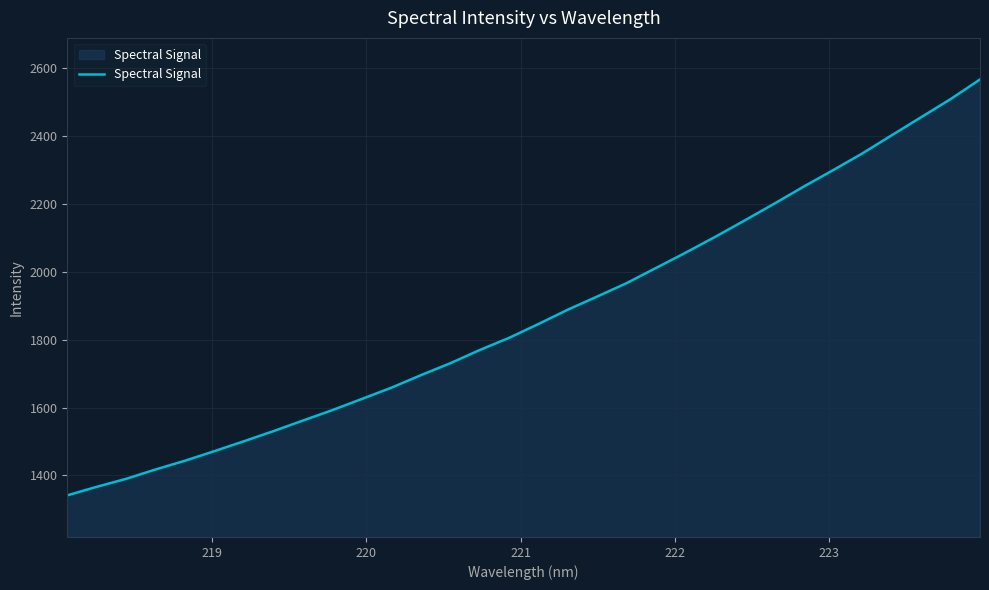

What is the greatest value displayed?

2566.4